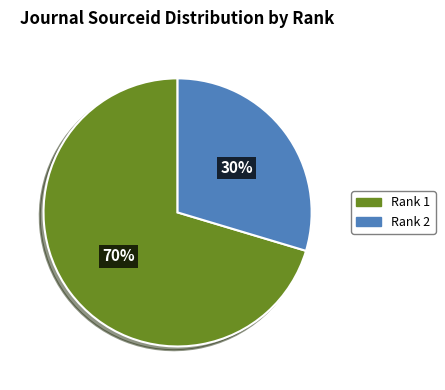

Rank the categories by value from lowest to highest.

Rank 2, Rank 1